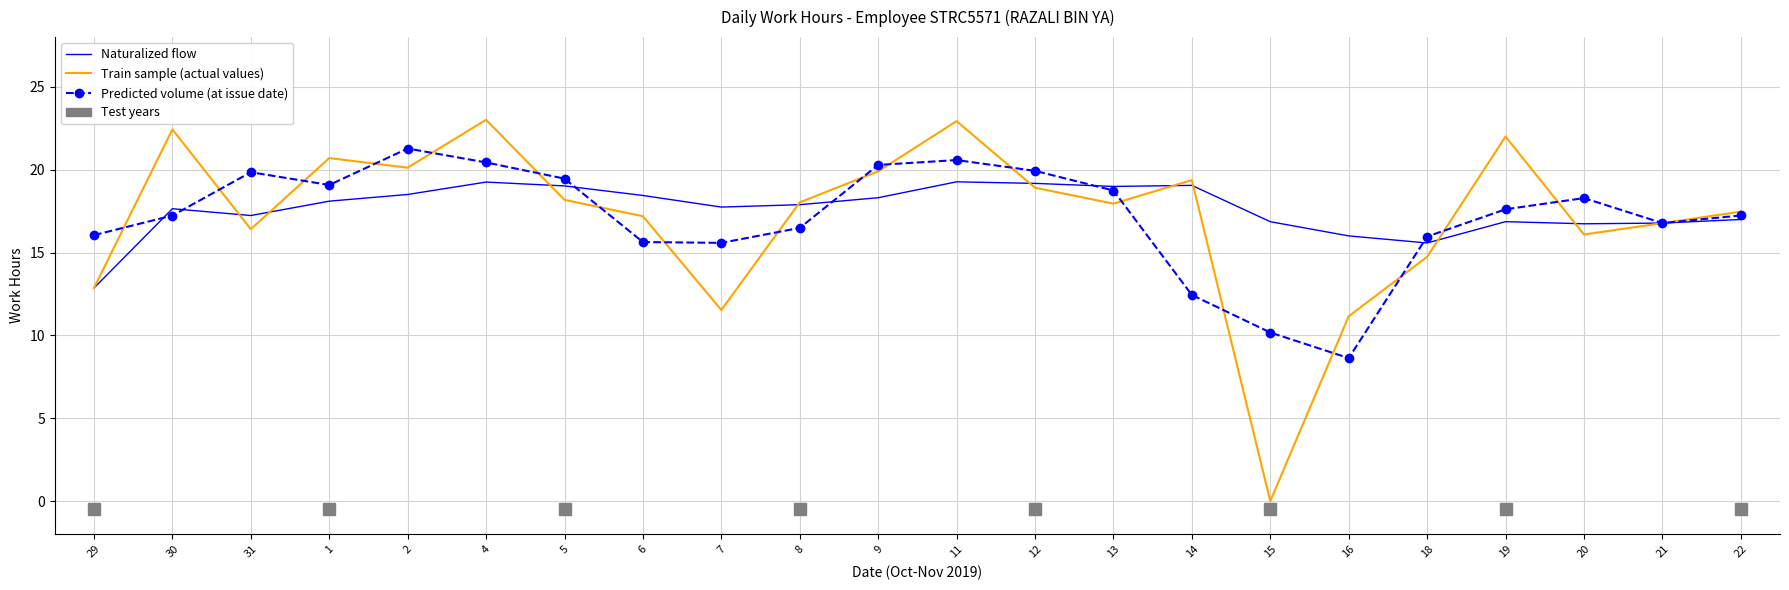

Is the value of Naturalized flow at 9 greater than the value of Predicted volume (at issue date) at 29?

Yes